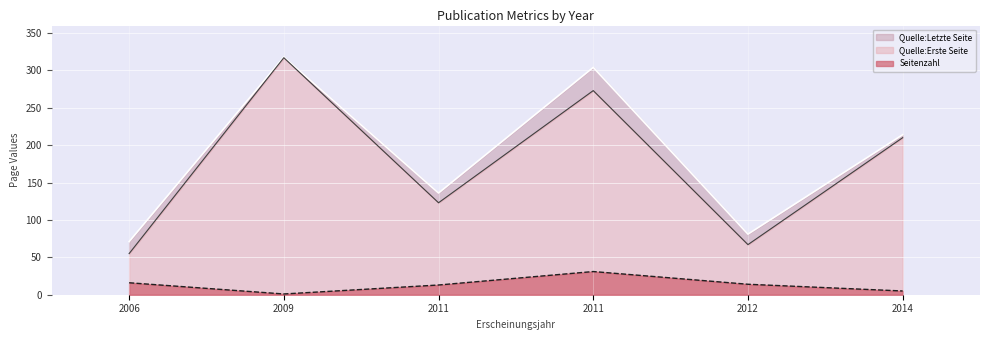

What is the difference between the highest and lowest values at 2011?

123